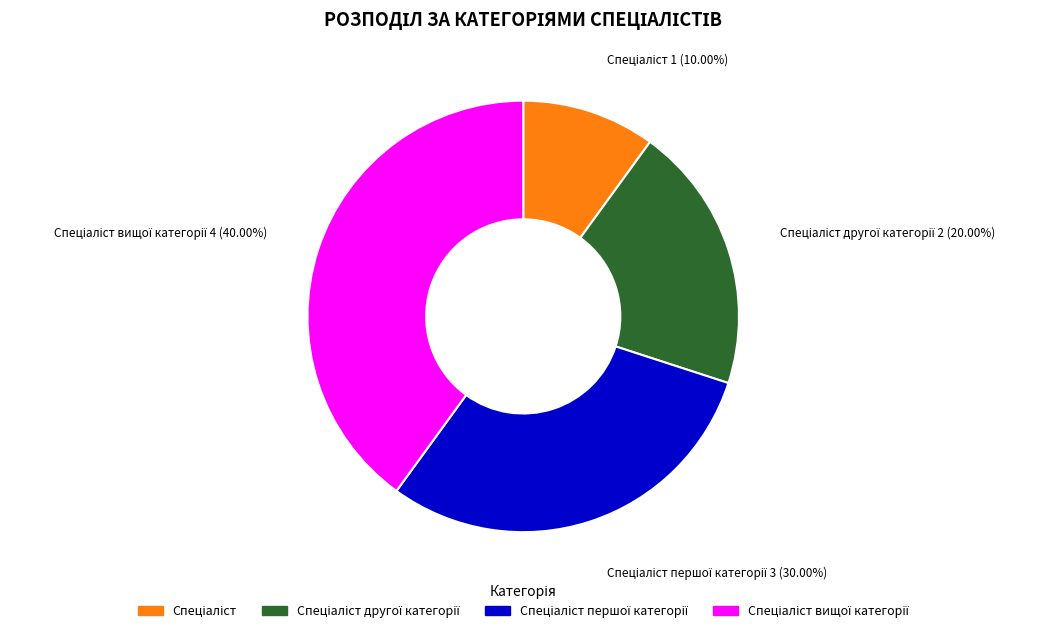

Is there a majority slice in this chart?

No